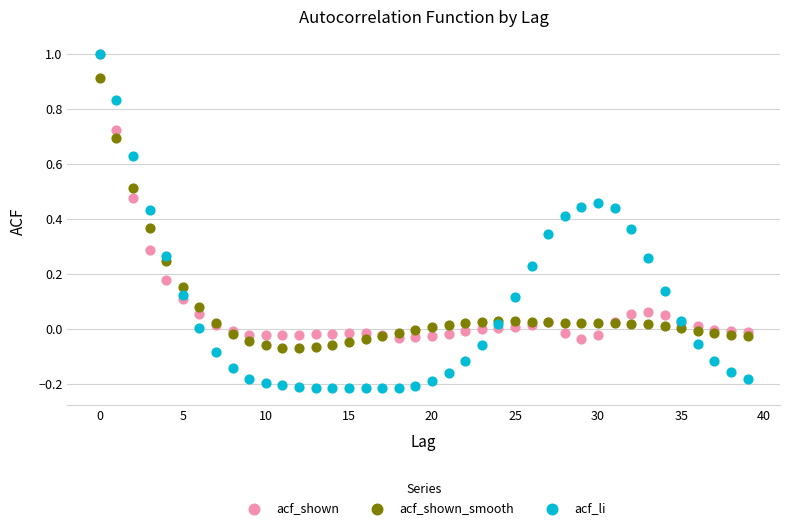

What are all the series names shown in the legend?

acf_shown, acf_shown_smooth, acf_li